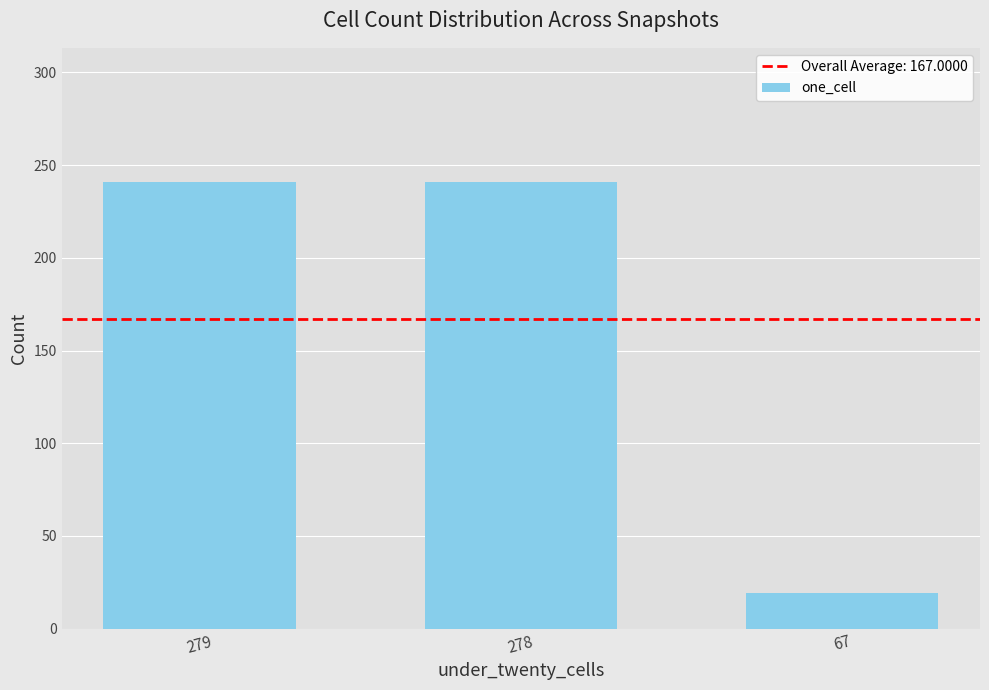

What is the average value?

167